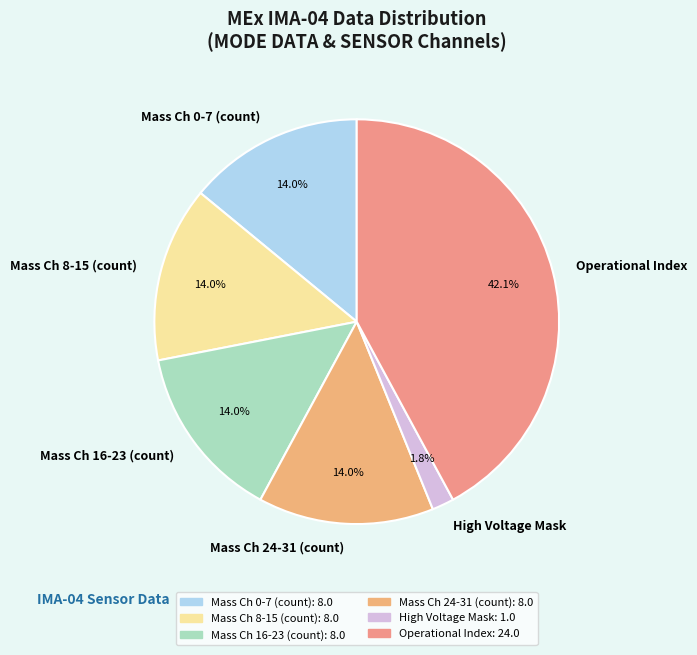

To the nearest percent, what is the average slice percentage?

17%